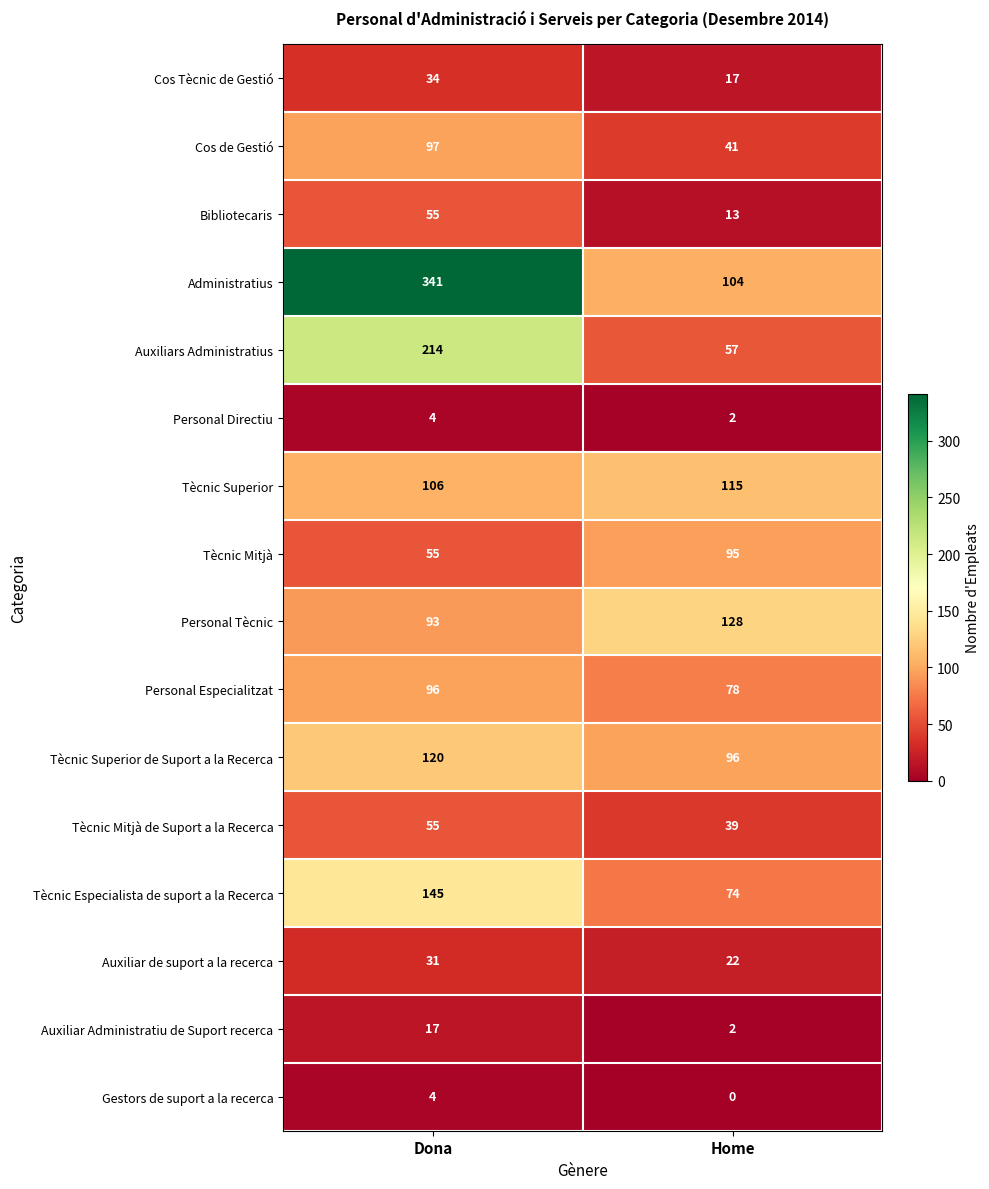

Count the number of categories in the chart.

2